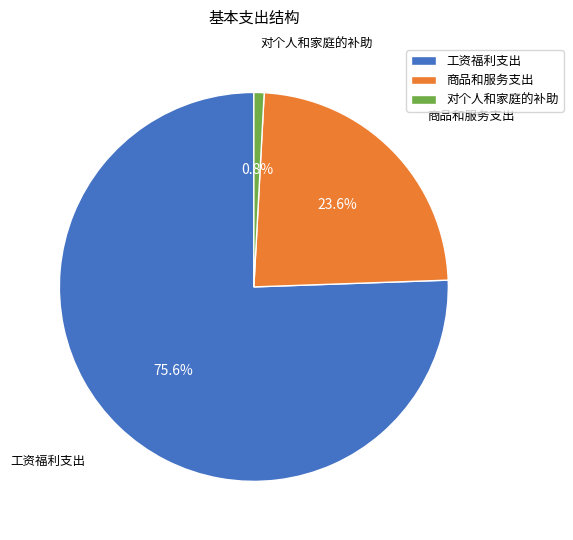

To the nearest percent, what is the combined percentage of 商品和服务支出 and 对个人和家庭的补助?

24%